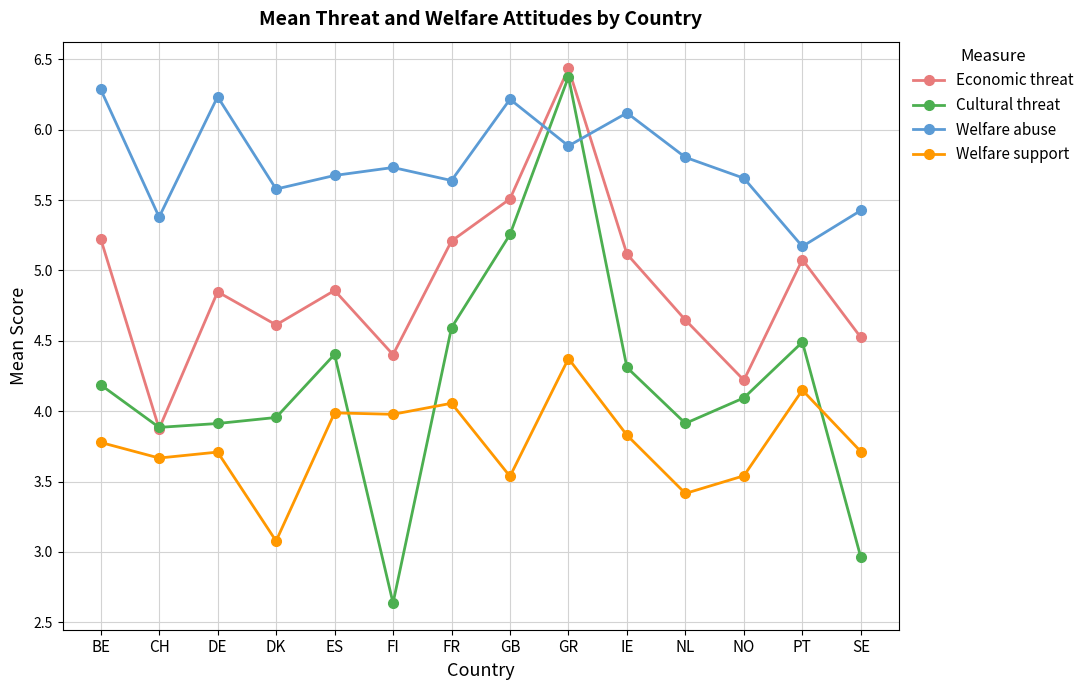

At which category does Welfare abuse reach its first local peak?

DE